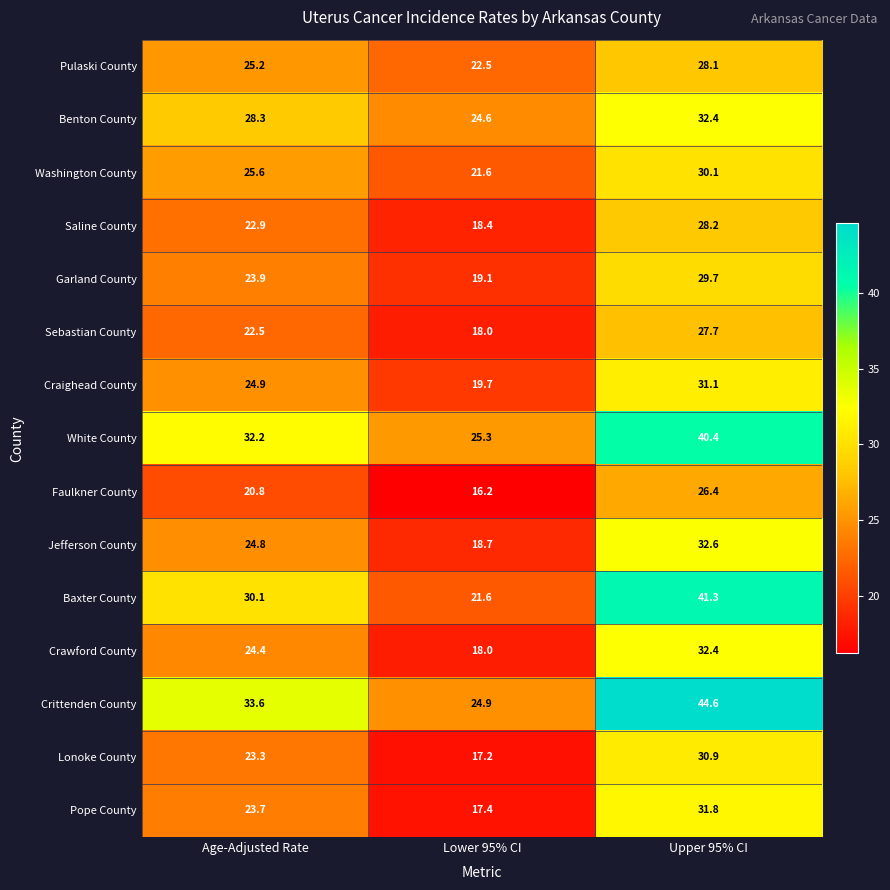

The Jefferson County series shows 32.6 at Upper 95% CI. True or false?

True